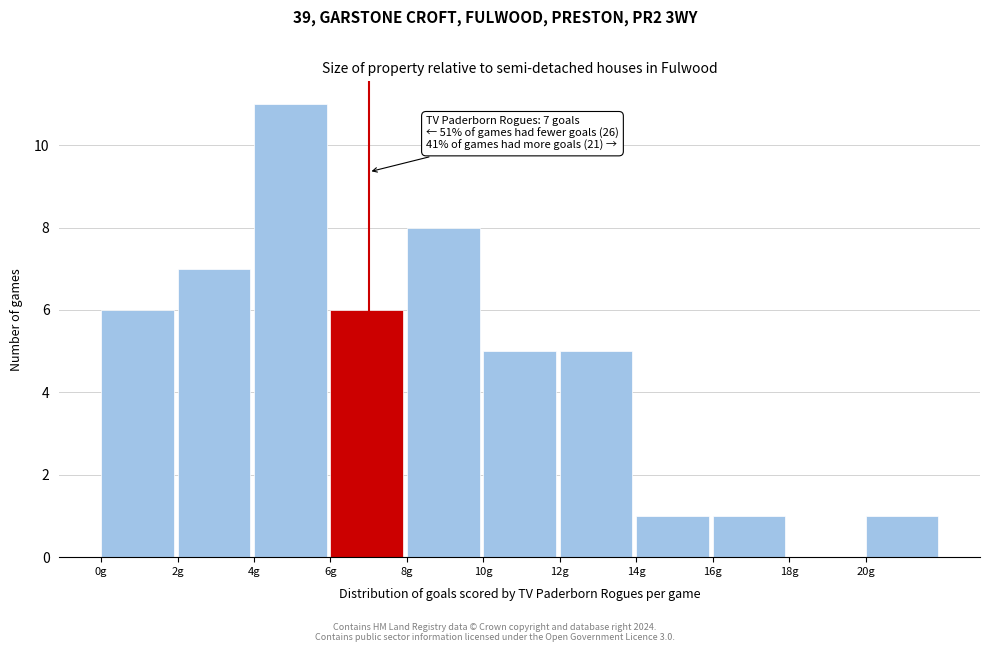

Over which range of the x-axis is the bar tallest?

4 to 6